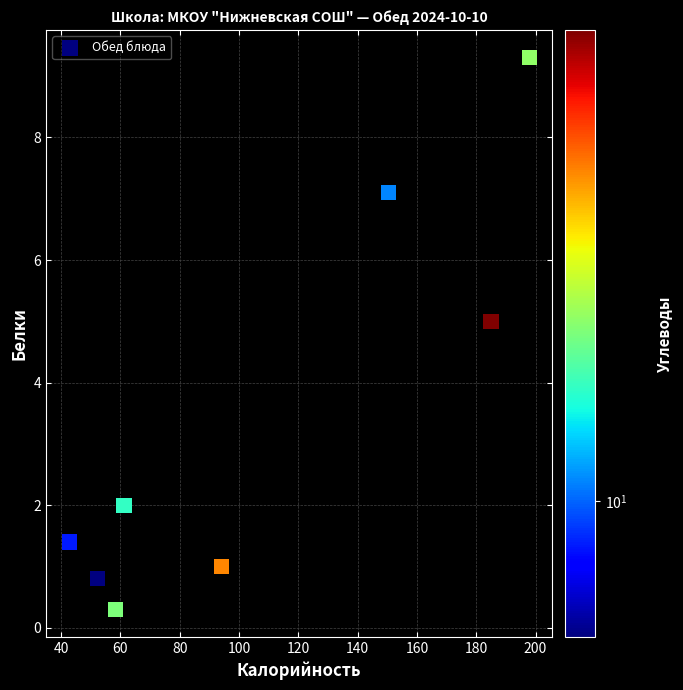

What is the average X value?

105.2